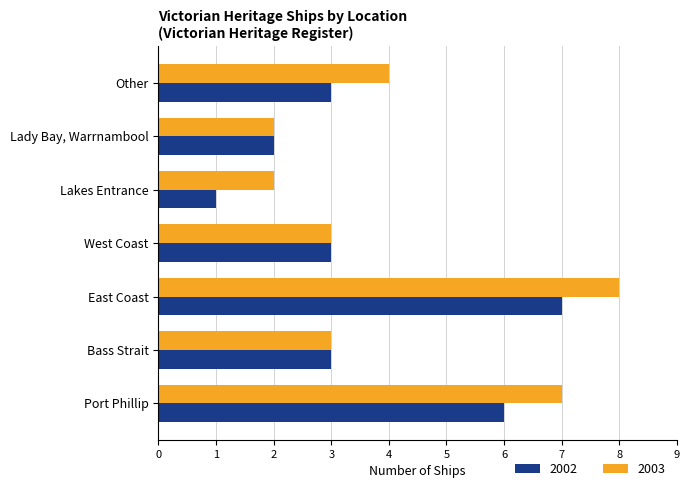

Which series changed the most between Lakes Entrance and Lady Bay, Warrnambool?

2002